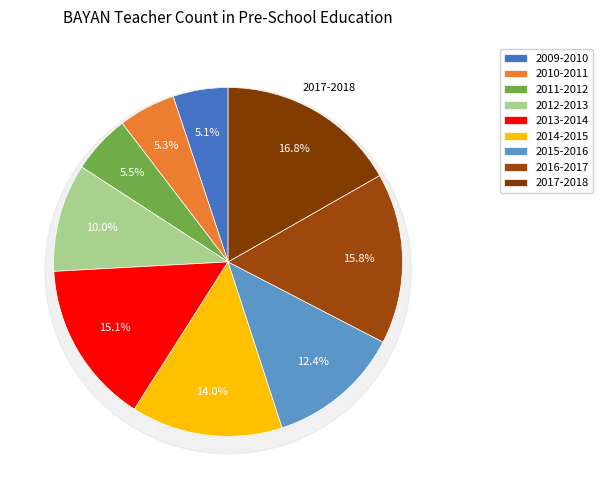

Between 2010-2011 and 2014-2015, which is larger?

2014-2015